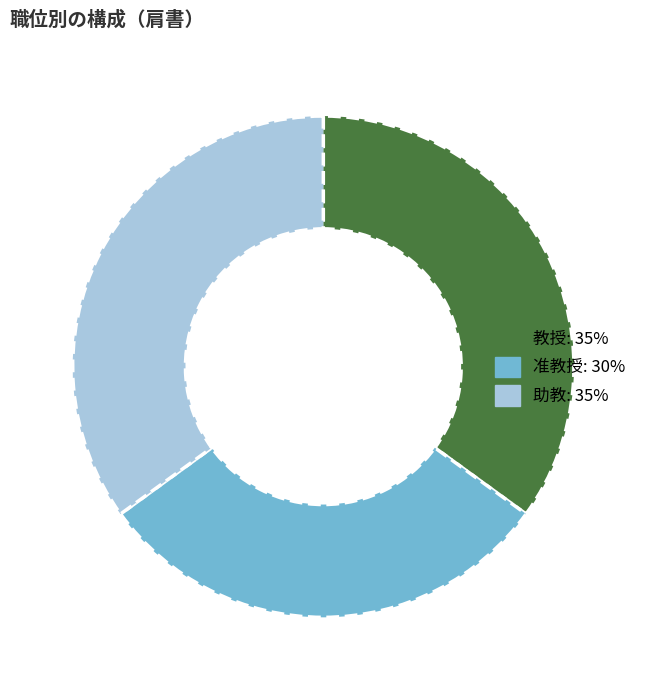

Which slice is the smallest?

准教授